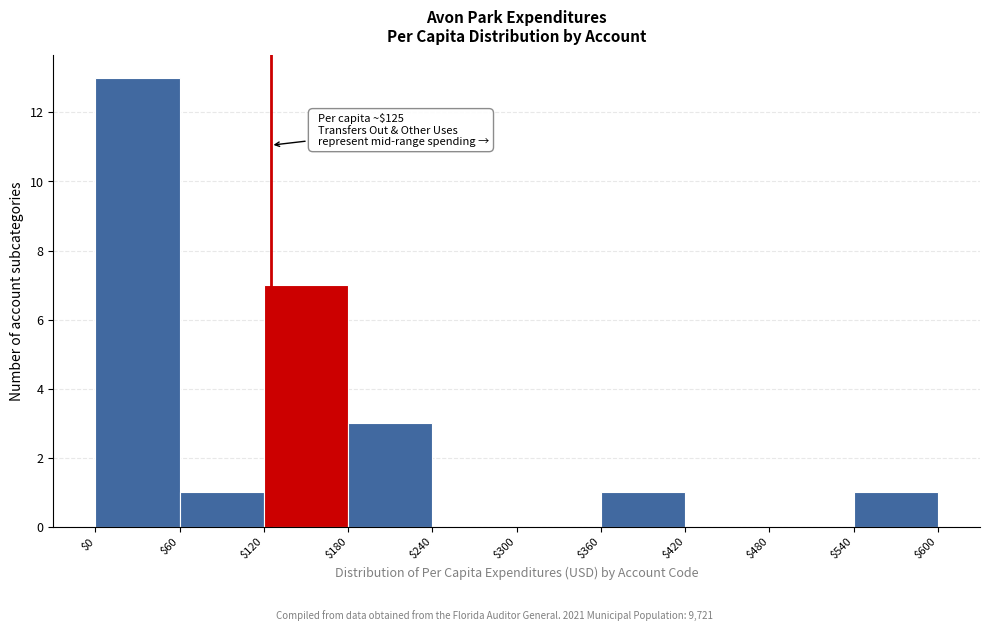

Over which range of the x-axis is the bar tallest?

$0 to $60